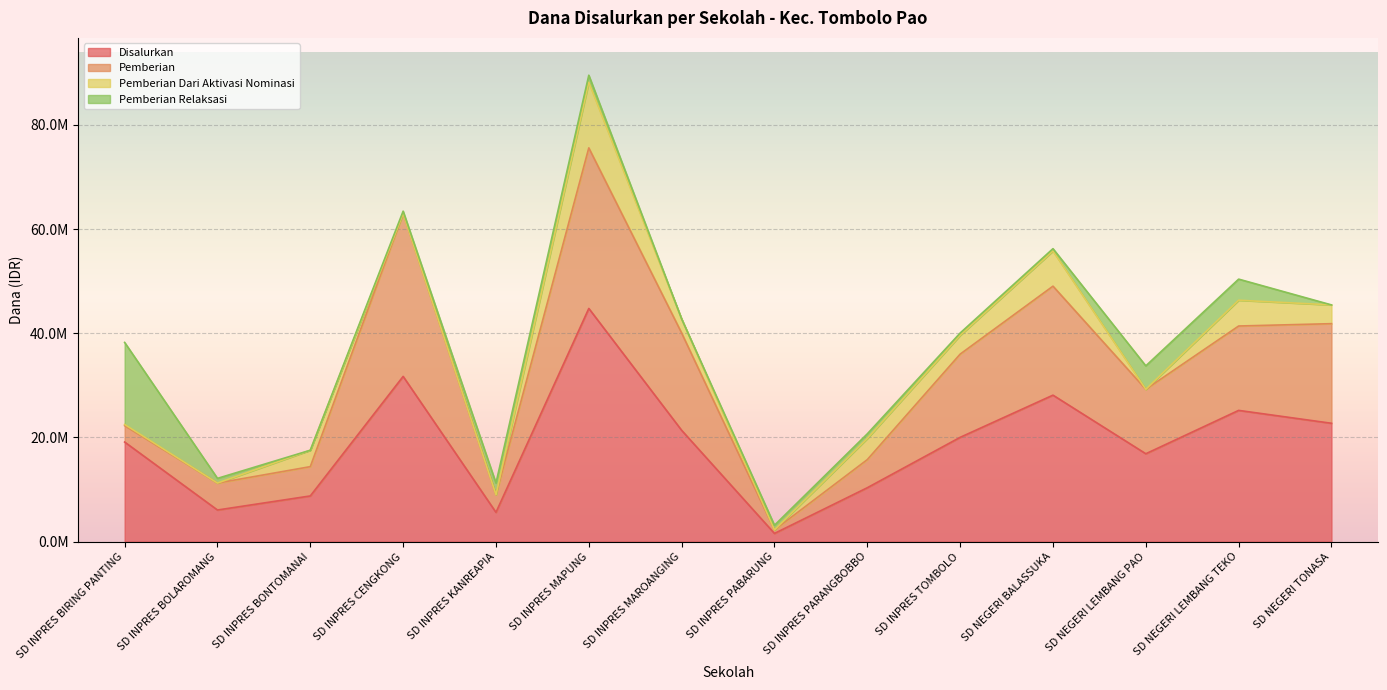

True or false: Pemberian Relaksasi and Disalurkan cross at least once.

False